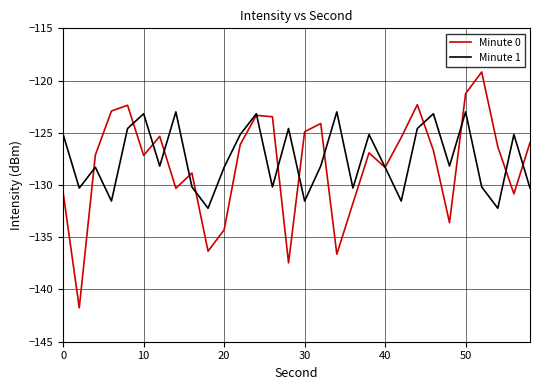

Which series has the largest range (max minus min)?

Minute 0